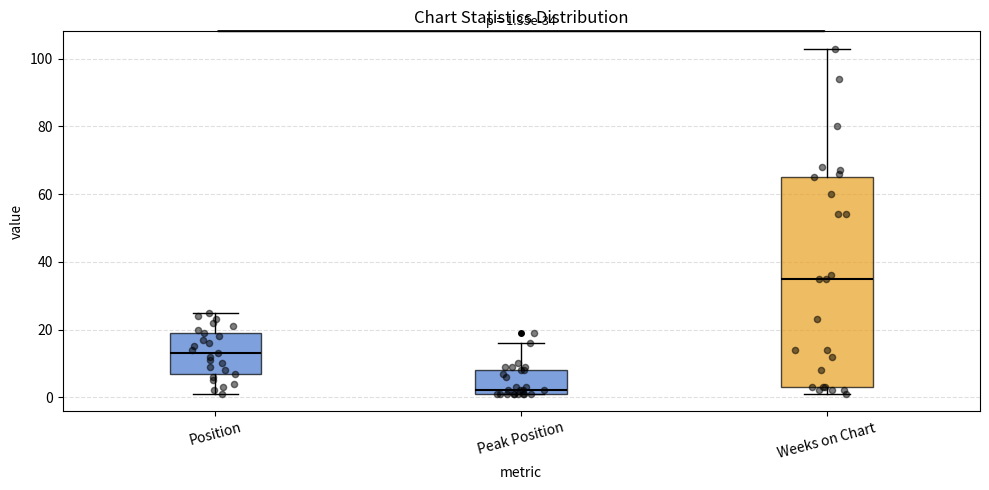

Which box has the highest median line?

Weeks on Chart